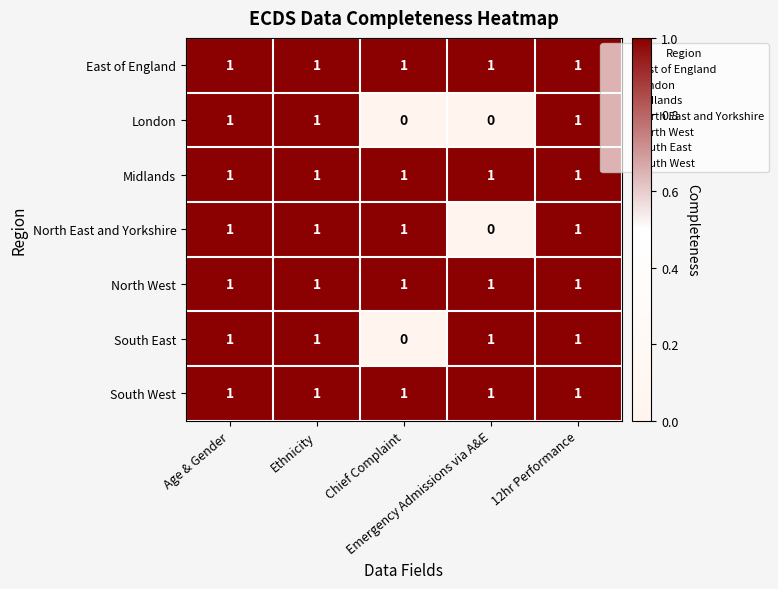

What is the sum of all North East and Yorkshire values?

4